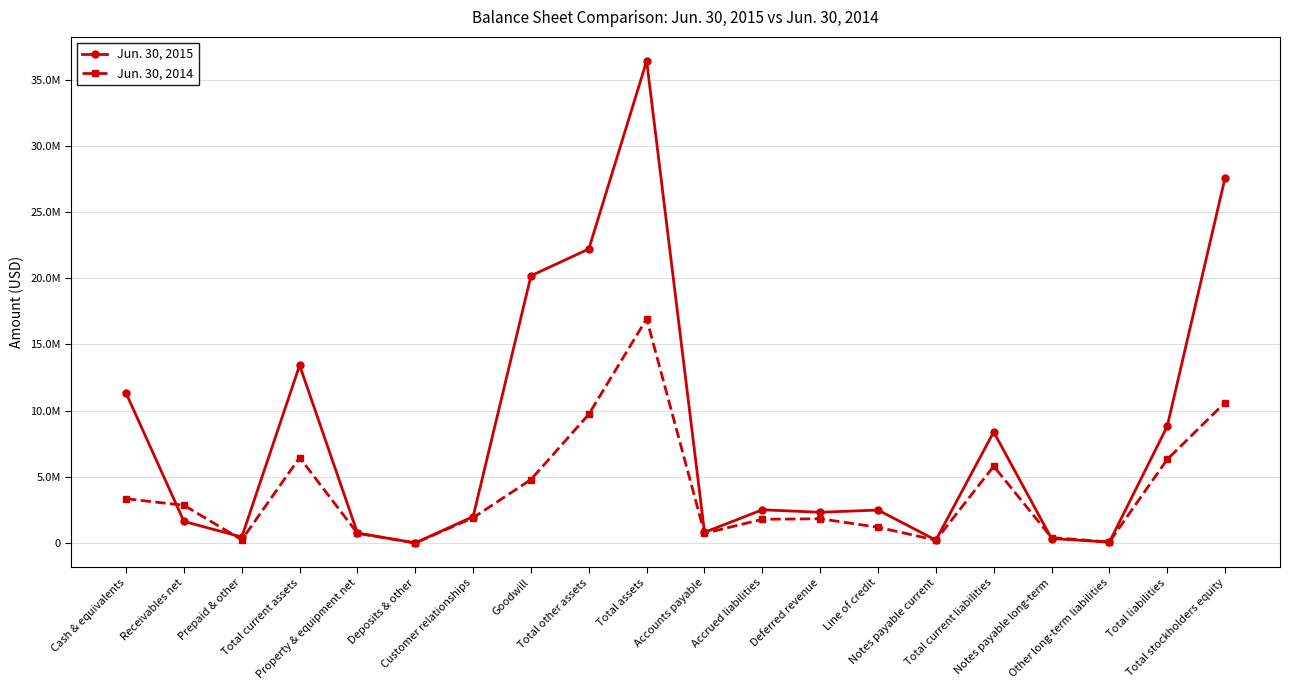

The Jun. 30, 2015 series shows 336545 at Notes payable current. True or false?

False